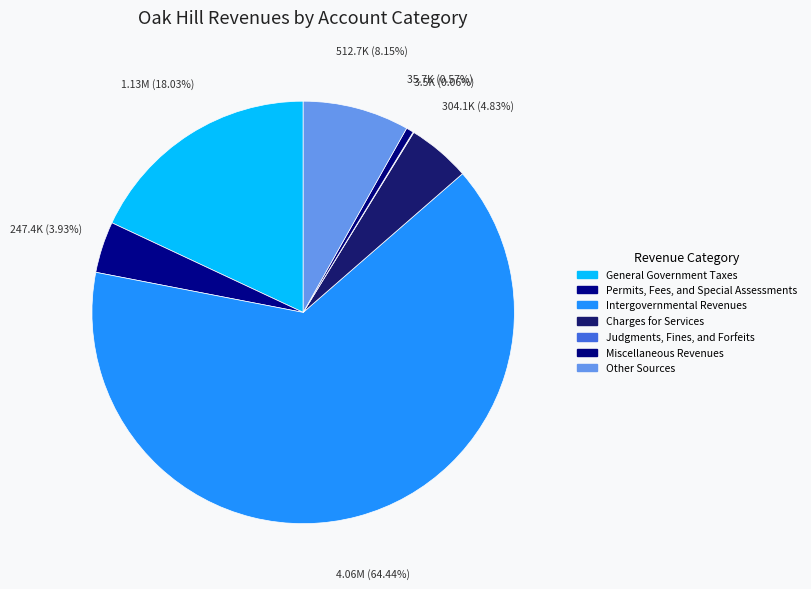

The Charges for Services slice represents 5% of the pie. True or false?

True